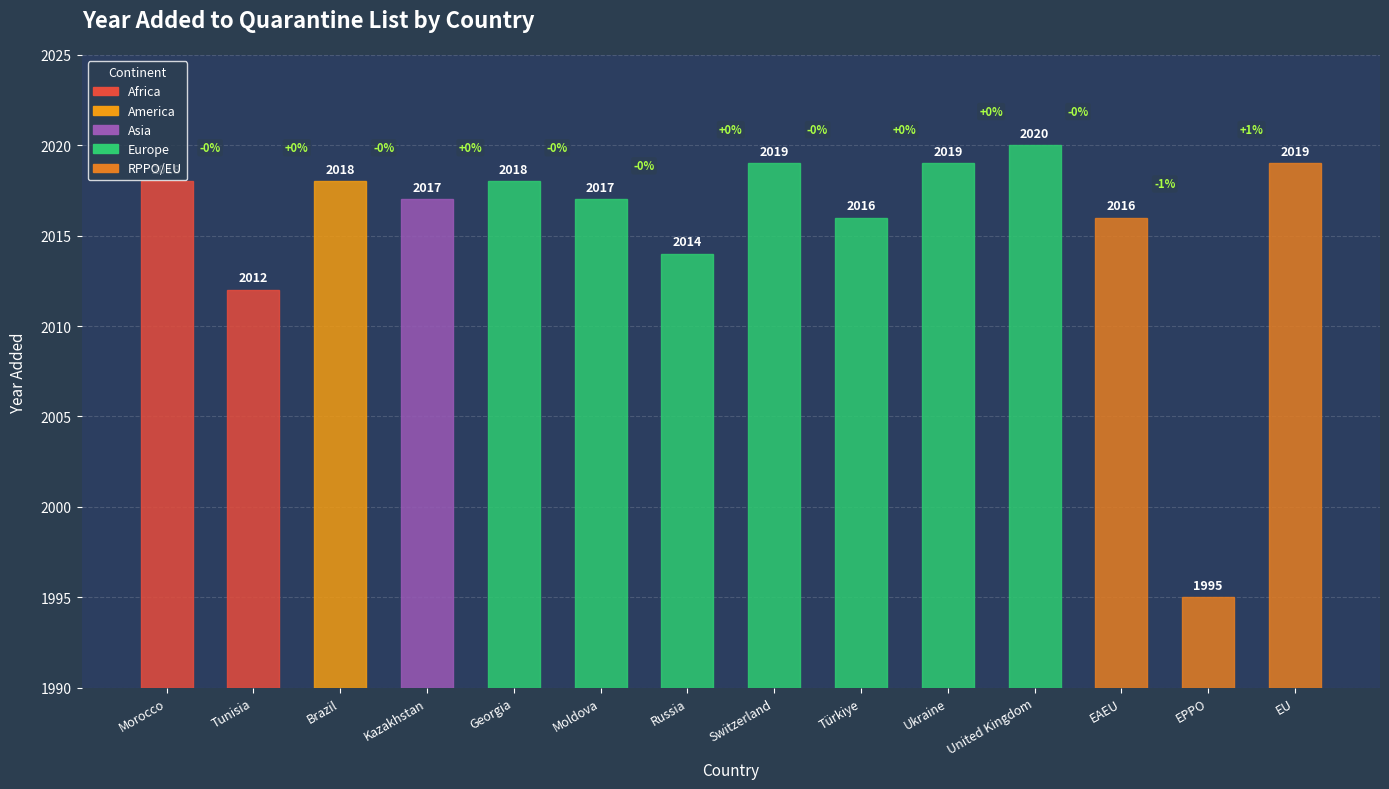

How many bars are there in total?

14